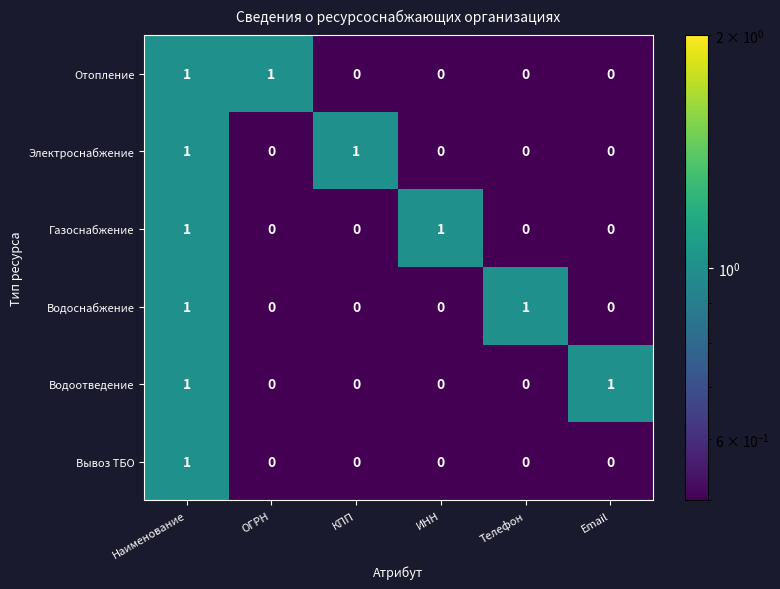

At which category is the sum across all series the highest?

Наименование